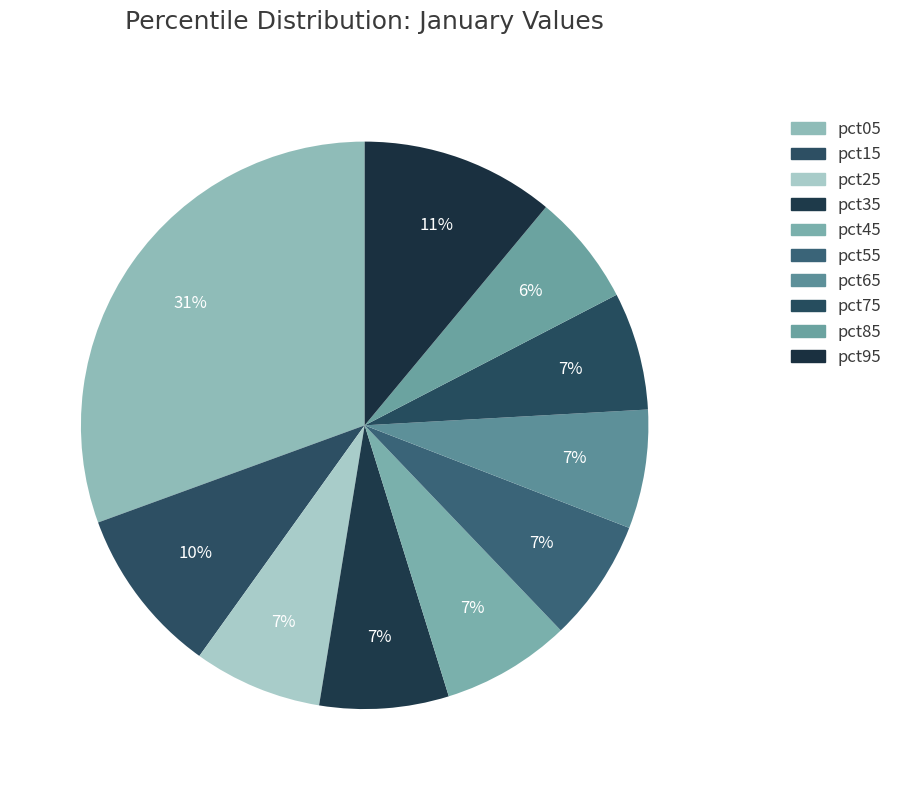

How many segments does this pie chart have?

10